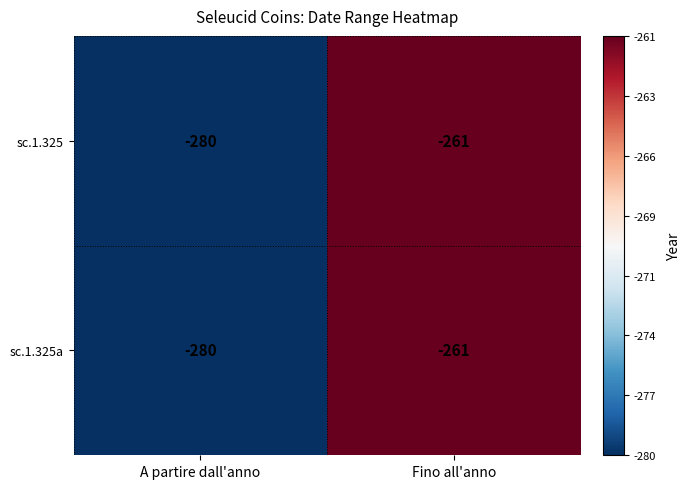

Read the sc.1.325a value at Fino all'anno.

-261